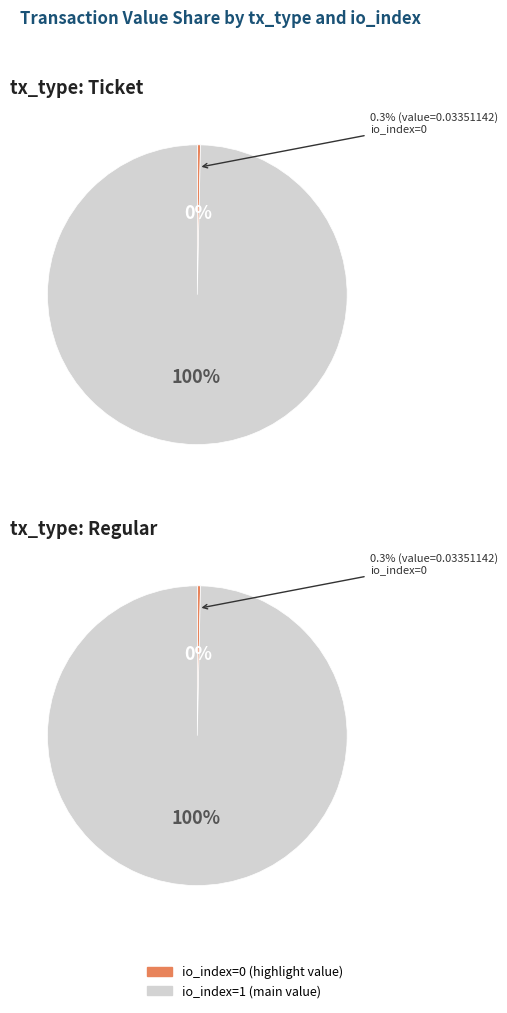

True or false: io_index=0 accounts for 1% of the total.

False